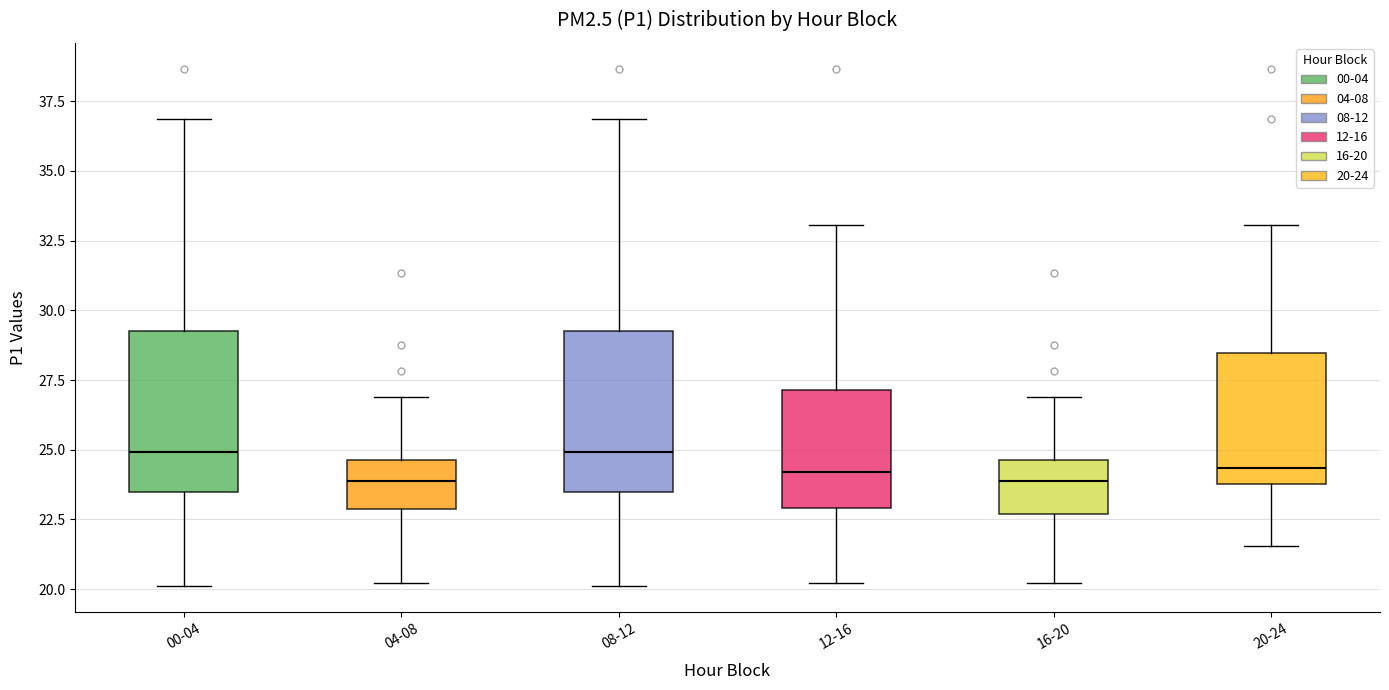

Reading left to right, transcribe this box plot: for each box, give where its median line is, the range the box spans, and where its two whiskers end, as read against the y-axis. The values are not printed on the chart, so give them approximately, as read against the axis.

00-04: median 25.0, box 23.5 to 29.5, whiskers 20.0 to 37.0
04-08: median 24.0, box 23.0 to 24.5, whiskers 20.0 to 27.0
08-12: median 25.0, box 23.5 to 29.5, whiskers 20.0 to 37.0
12-16: median 24.0, box 23.0 to 27.0, whiskers 20.0 to 33.0
16-20: median 24.0, box 22.5 to 24.5, whiskers 20.0 to 27.0
20-24: median 24.5, box 24.0 to 28.5, whiskers 21.5 to 33.0